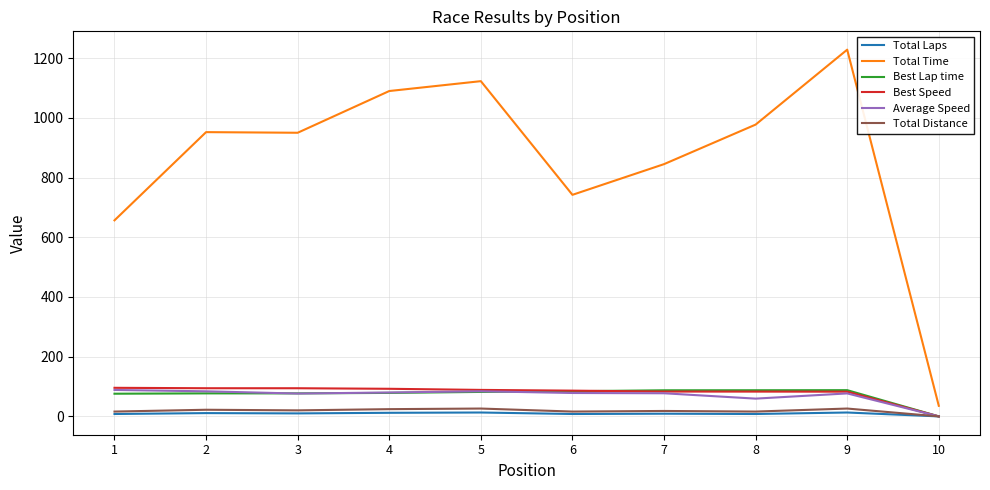

The value of Best Lap time at 6 is 30.9. True or false?

False